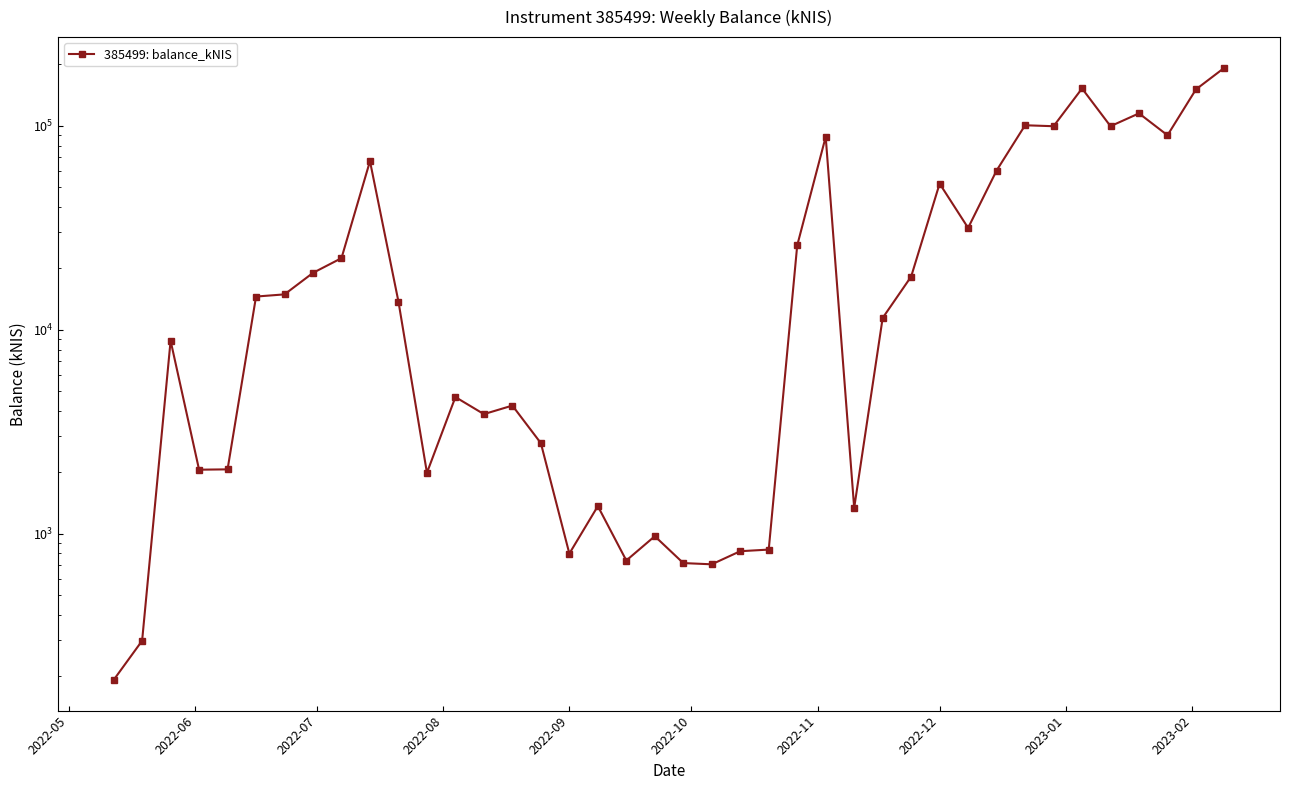

What is the smallest value displayed?

191.9